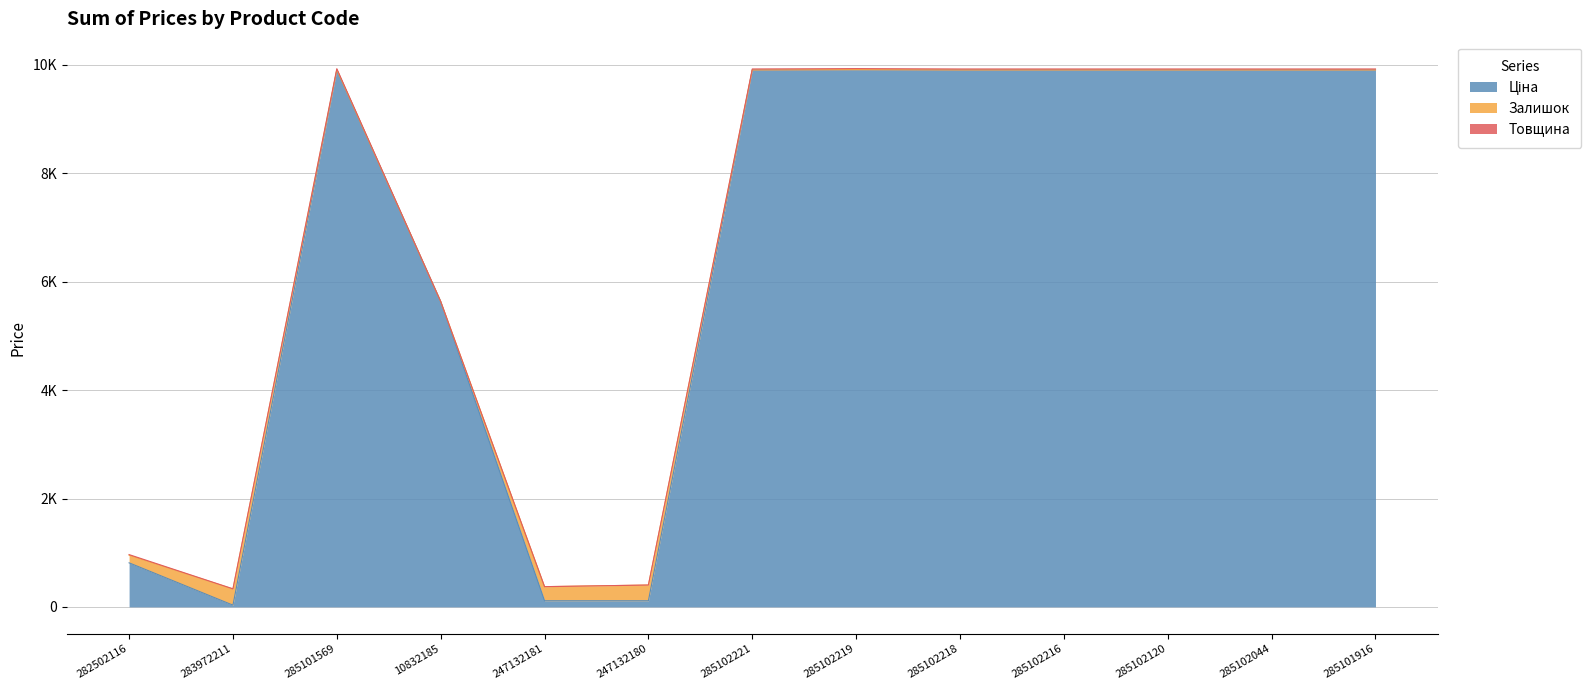

Which series changed the most between 283972211 and 285102120?

Ціна